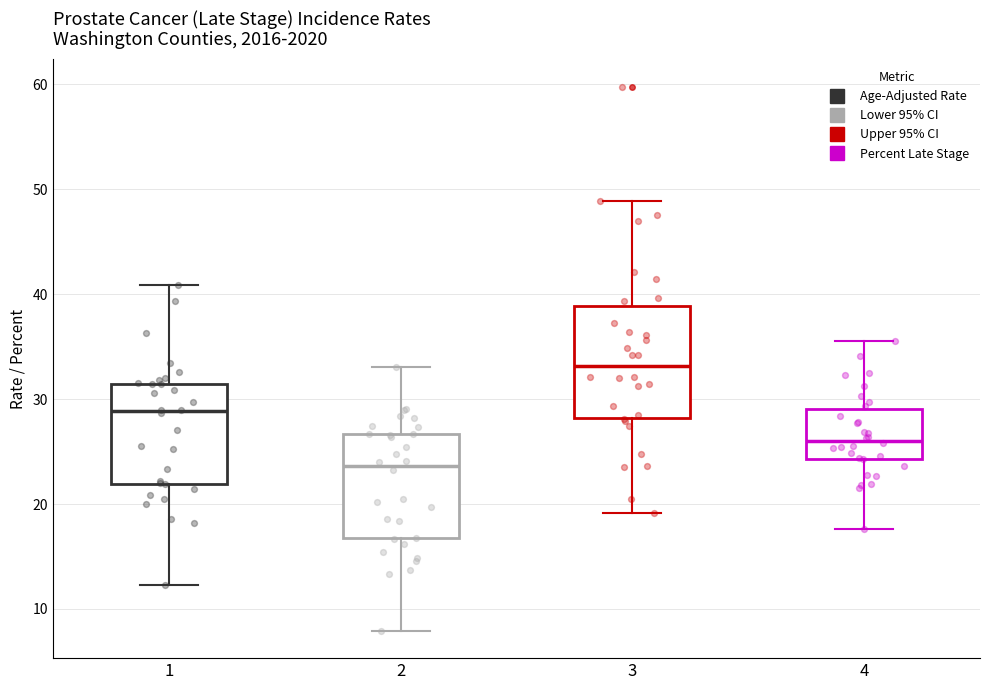

Which box has the lowest median line?

2